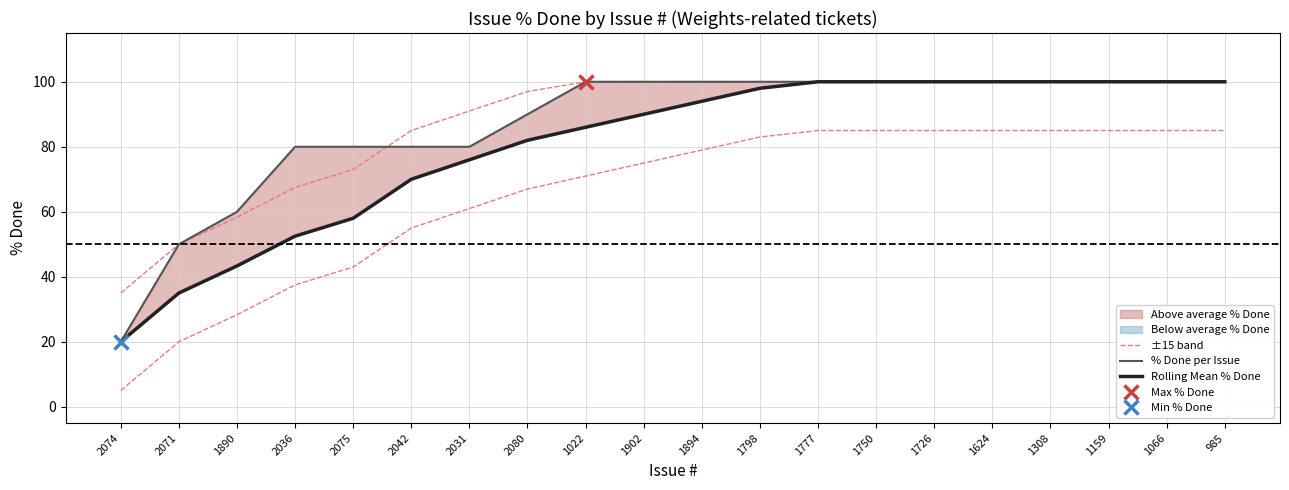

Between which two adjacent categories do % Done per Issue and ±15 band first intersect?

2075 and 2042